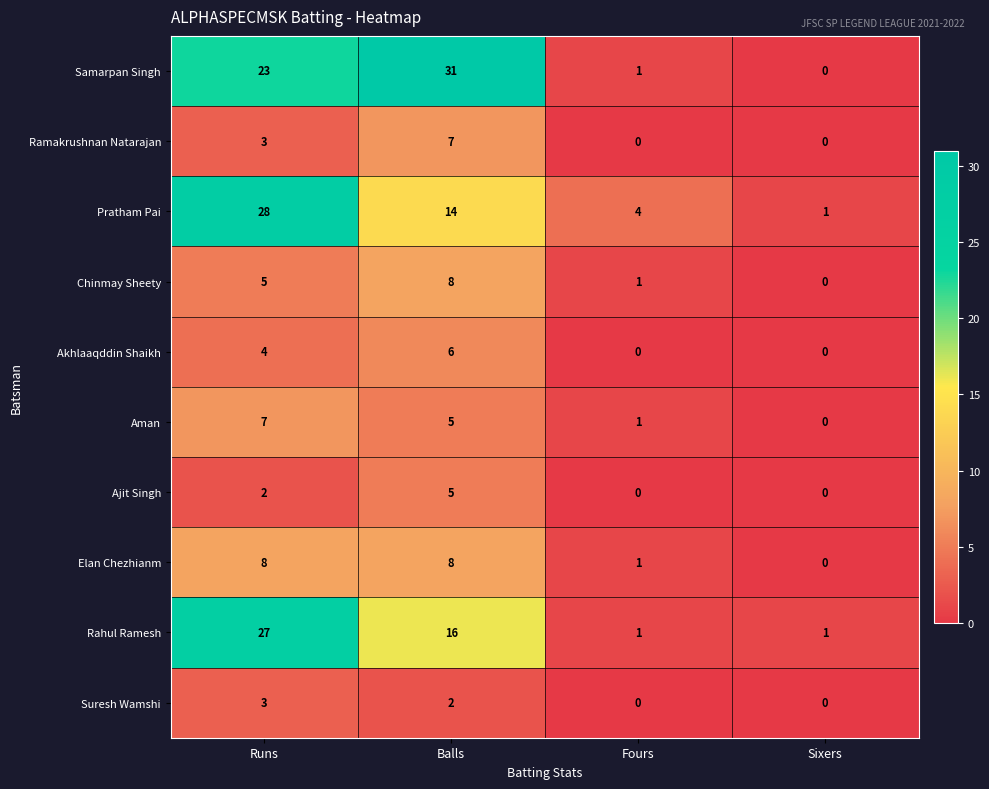

The value of Samarpan Singh at Sixers is 0. True or false?

True